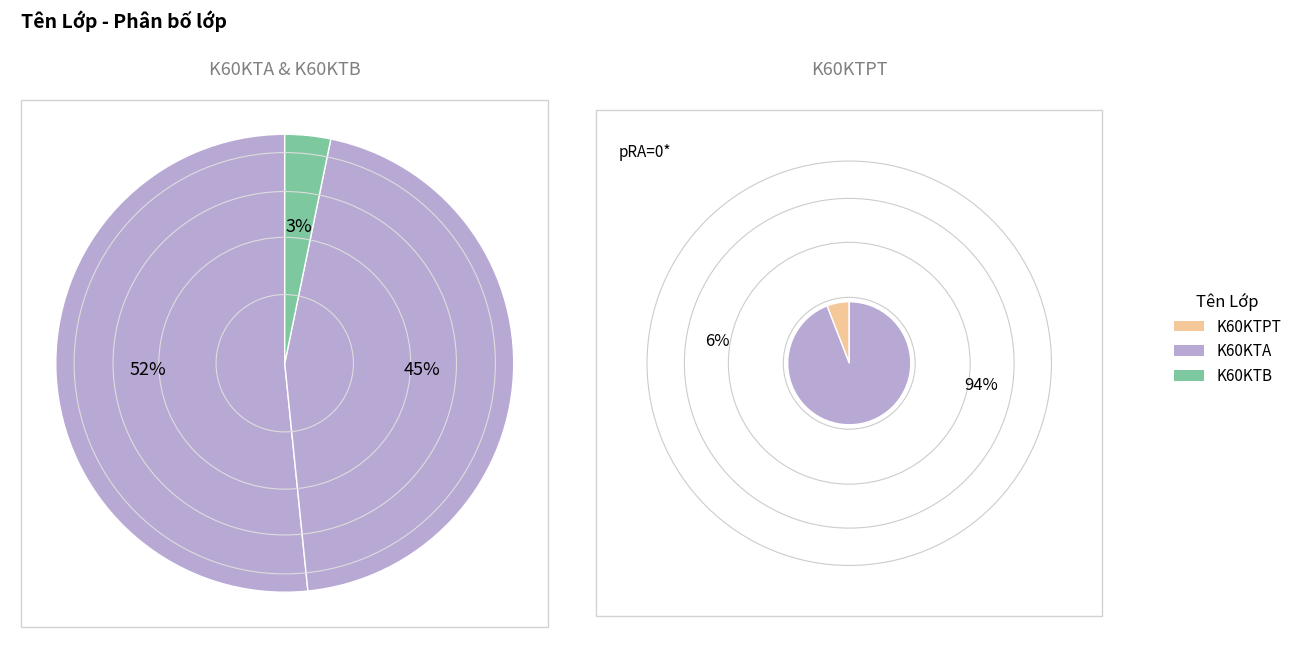

Does K60KTA account for over 50% of the chart?

Yes